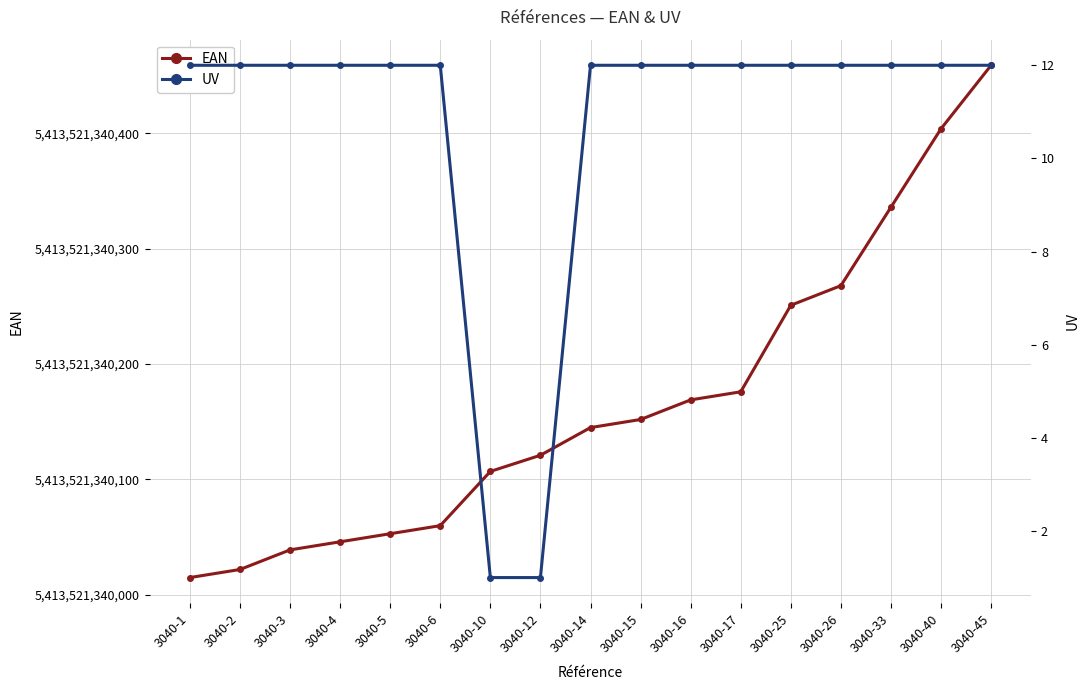

What is the sum of all EAN values?

92029862782823